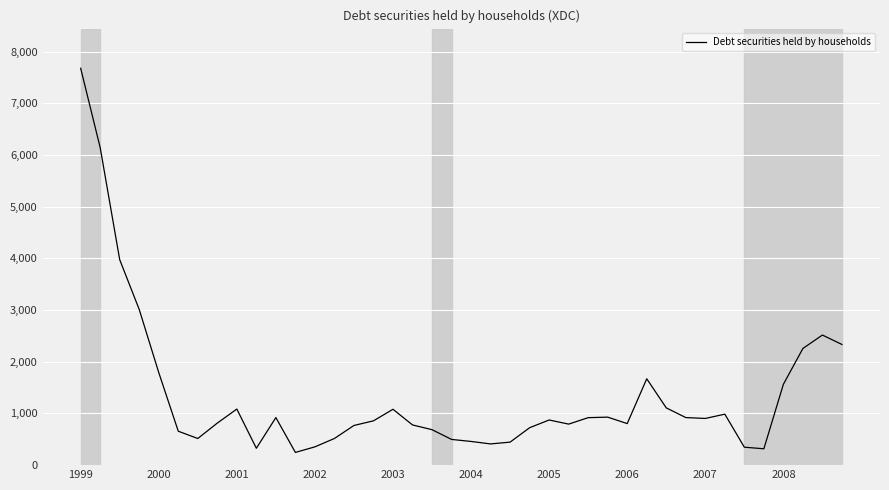

How many lines are shown in the chart?

1